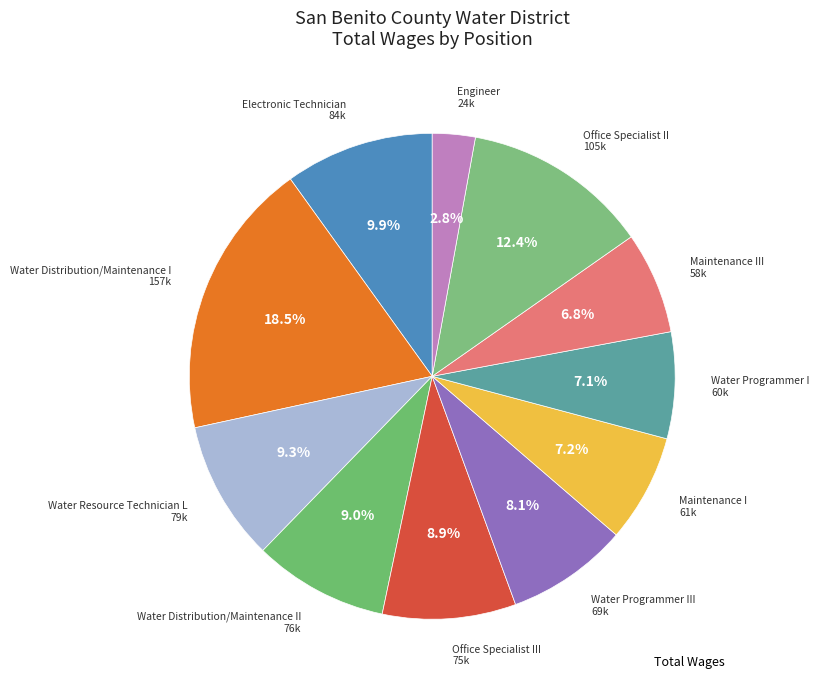

Is there any slice that represents more than half of the pie?

No